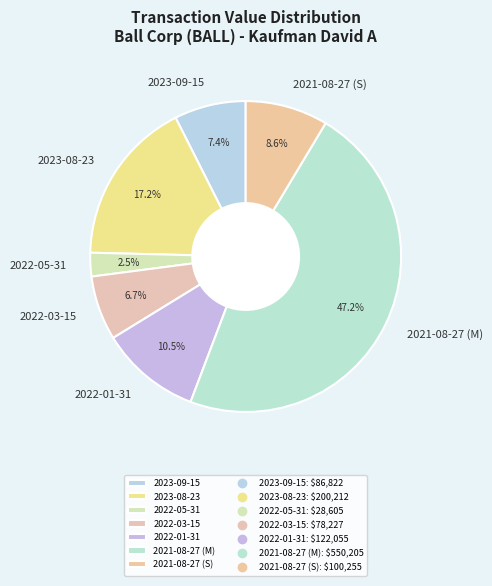

To the nearest percent, what is the difference between the largest and smallest slice percentages?

45%